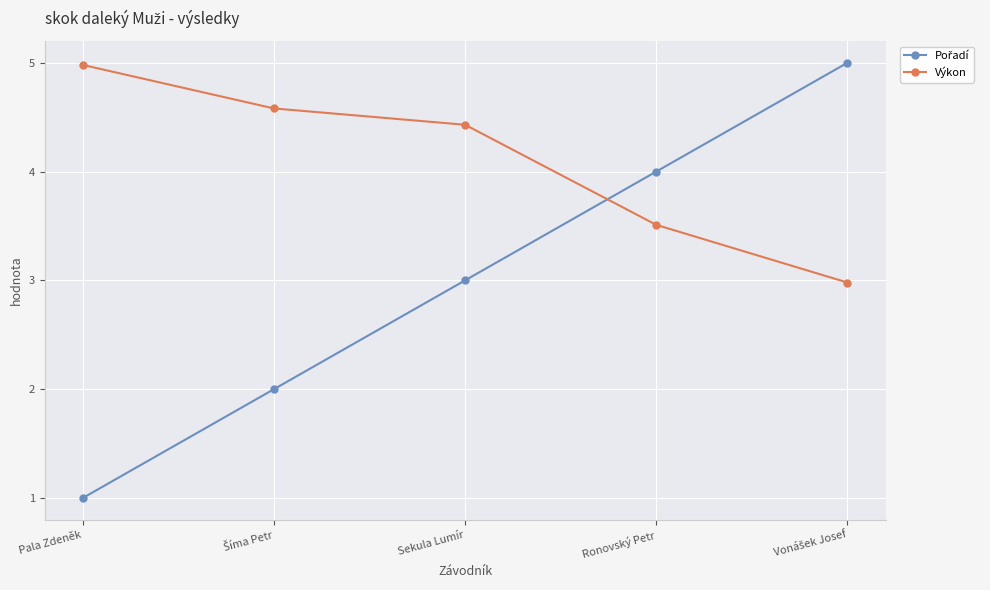

Is it true that Výkon equals 6.9 at Pala Zdeněk?

False